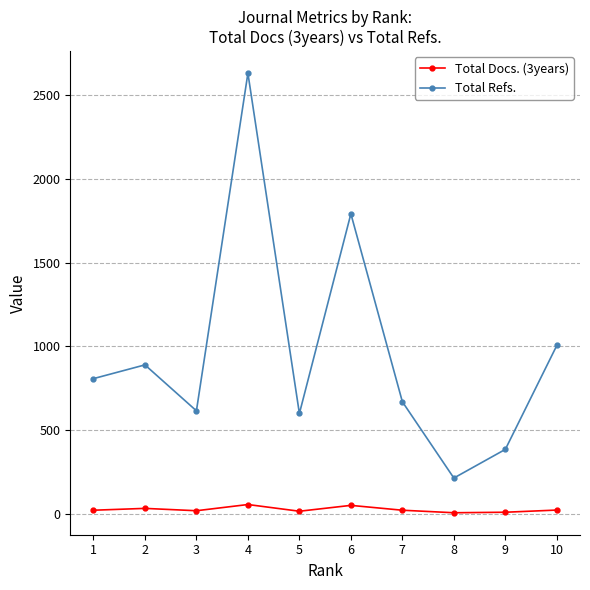

Which series changed the most between 1 and 4?

Total Refs.